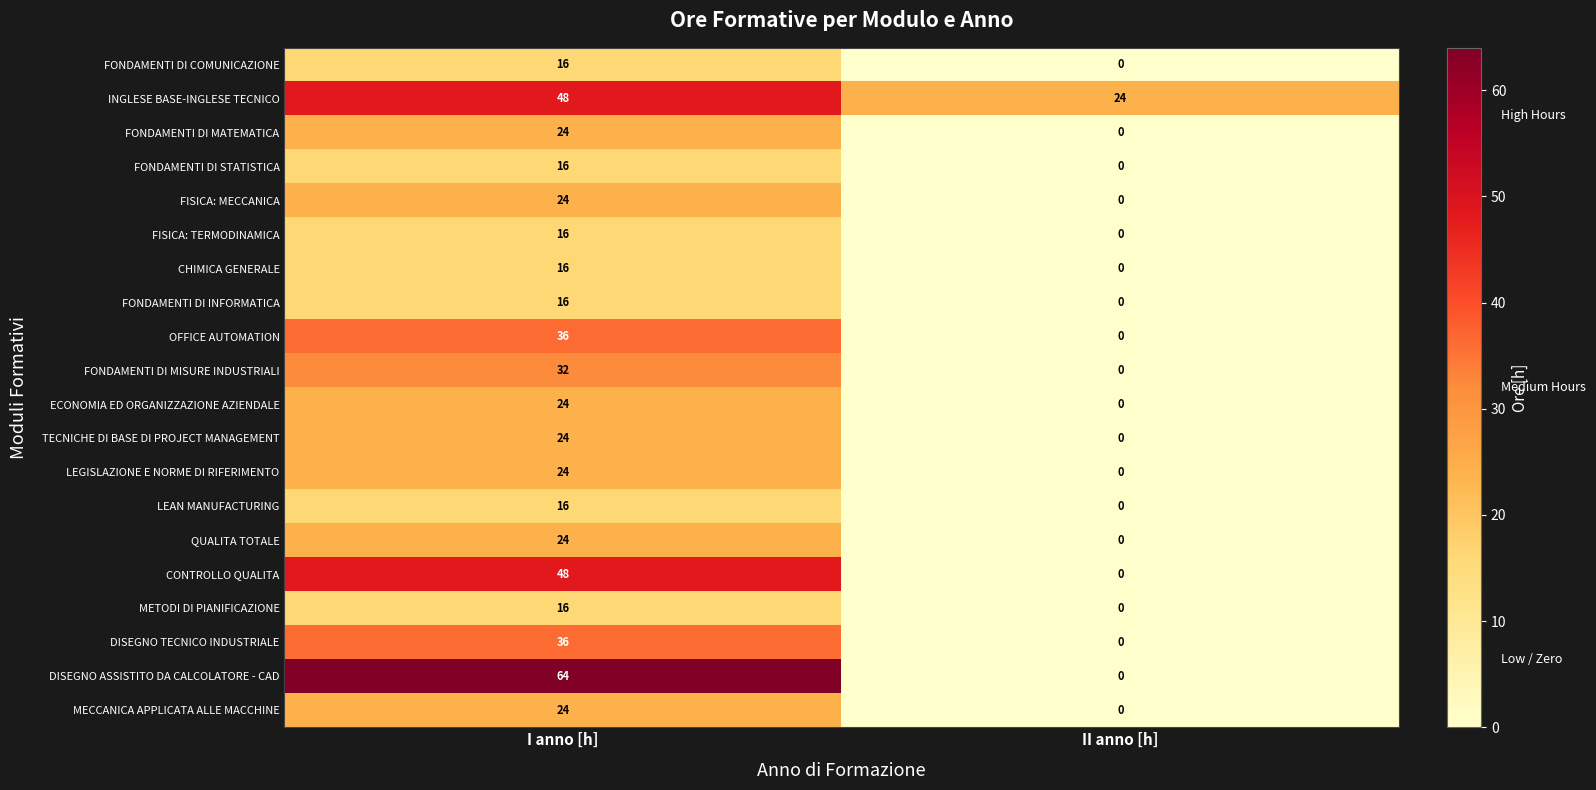

Count the number of categories in the chart.

2